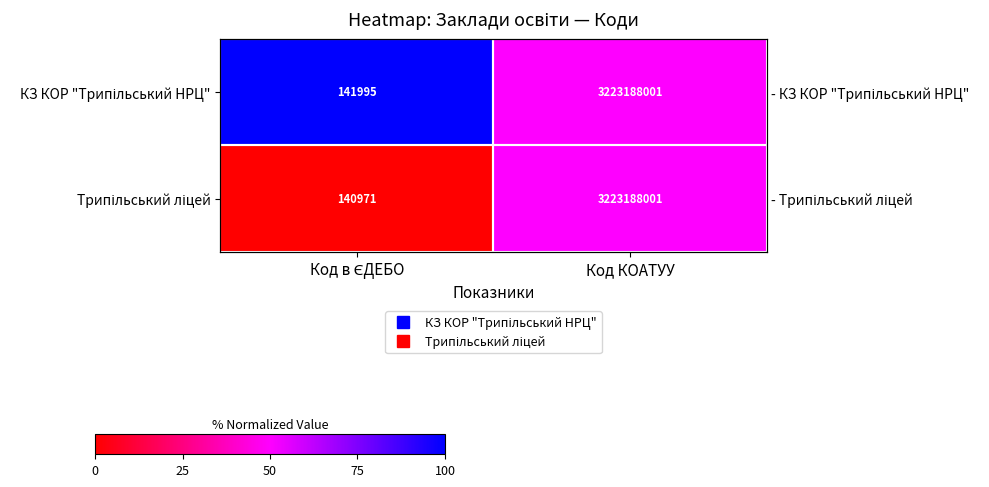

Read the КЗ КОР "Трипільський НРЦ" value at Код в ЄДЕБО.

1.0